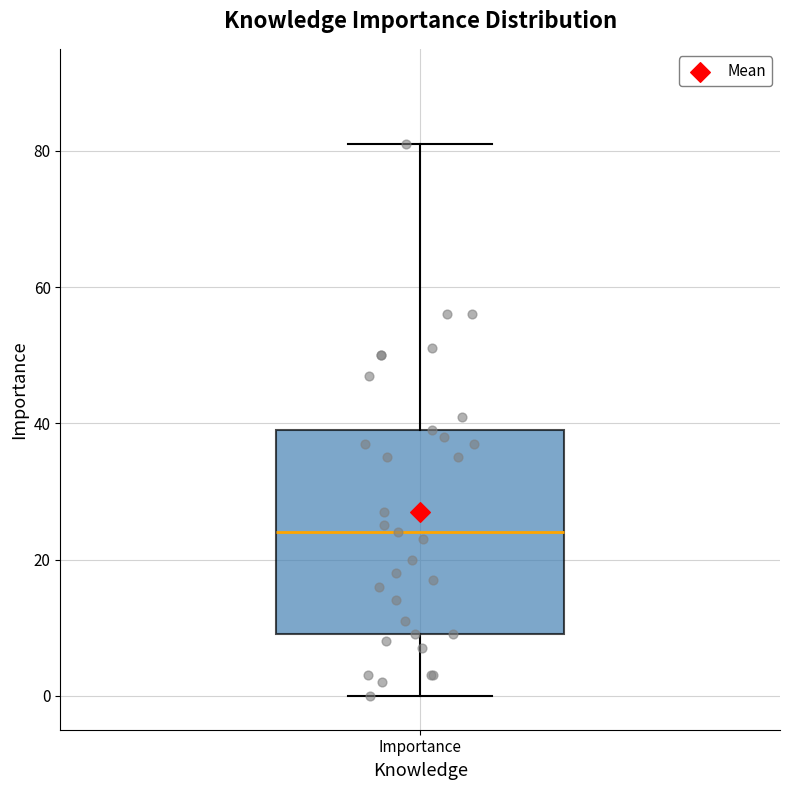

Transcribe this box plot: give where the median line is, the range the box spans, and where the two whiskers end, as read against the y-axis. The values are not printed on the chart, so give them approximately, as read against the axis.

median 24, box 10 to 40, whiskers 0 to 82